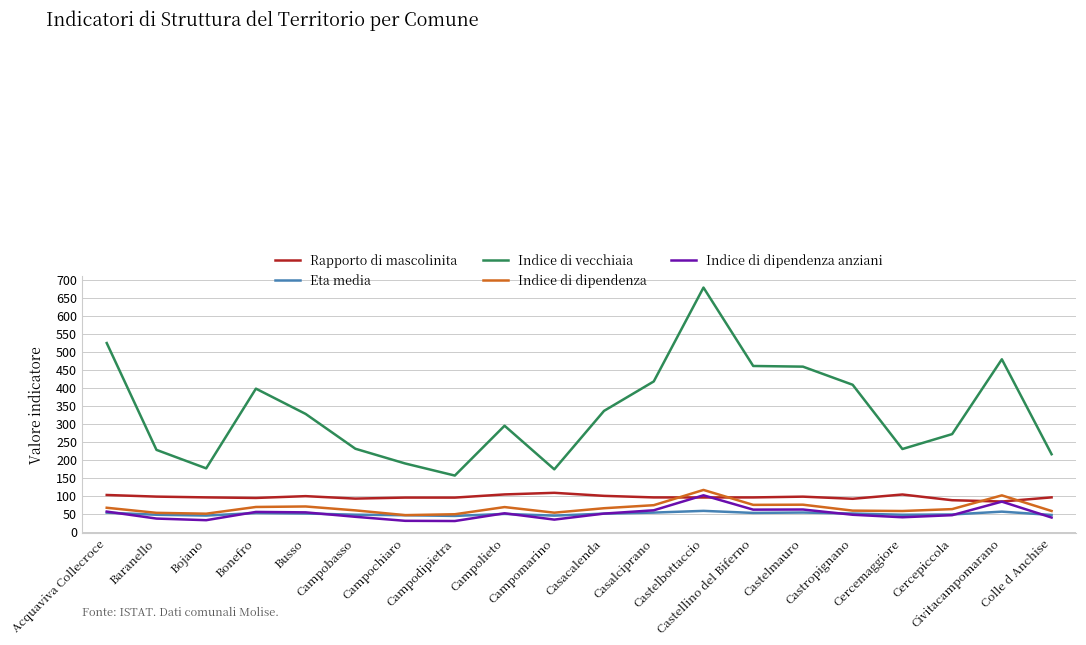

What is the smallest value displayed?

29.4